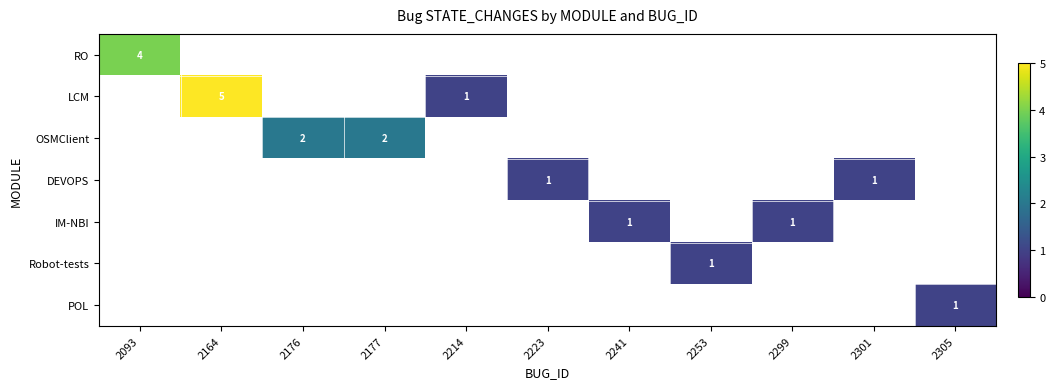

What value does the DEVOPS series have at 2301?

1.0